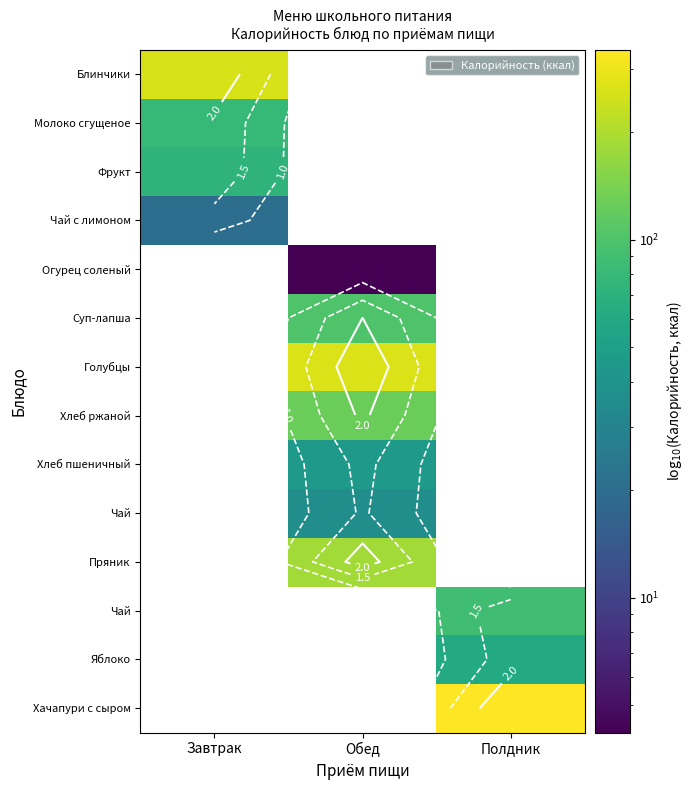

At which category does the chart reach its peak across all series?

Полдник